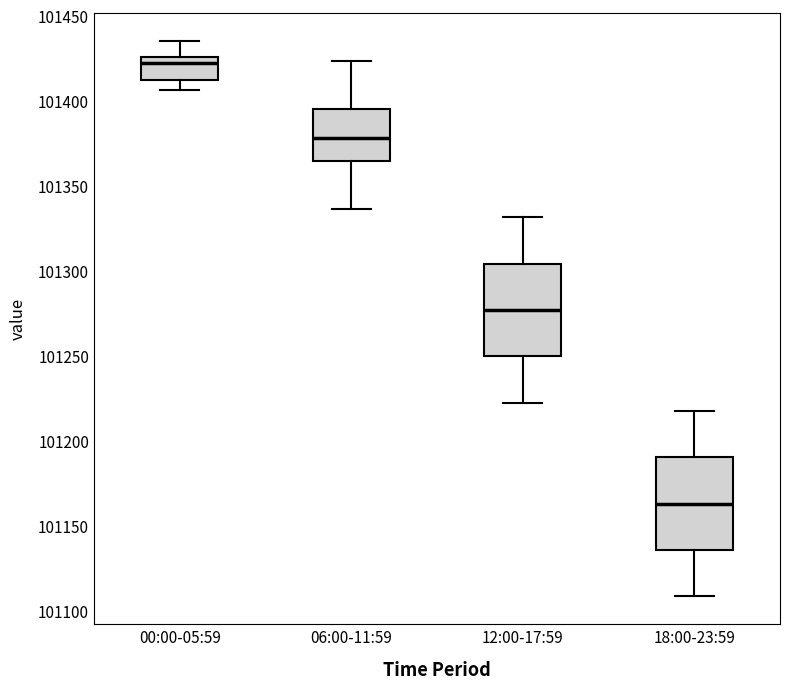

Reading left to right, transcribe this box plot: for each box, give where its median line is, the range the box spans, and where its two whiskers end, as read against the y-axis. The values are not printed on the chart, so give them approximately, as read against the axis.

00:00-05:59: median 101420, box 101410 to 101425, whiskers 101405 to 101435
06:00-11:59: median 101380, box 101365 to 101395, whiskers 101335 to 101425
12:00-17:59: median 101275, box 101250 to 101305, whiskers 101220 to 101330
18:00-23:59: median 101165, box 101135 to 101190, whiskers 101110 to 101220